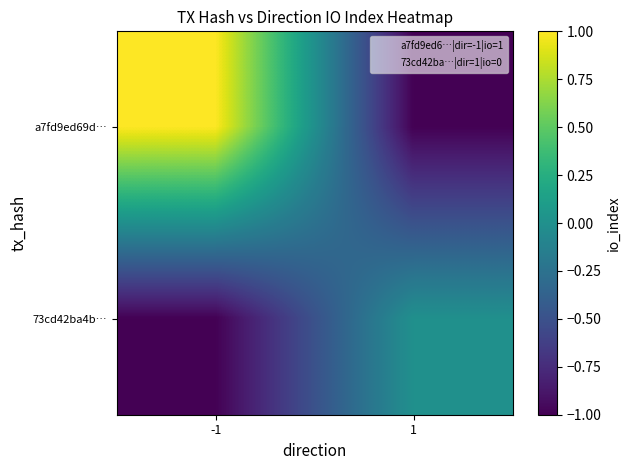

Reading left to right, transcribe all the data shown in this chart.

a7fd9ed69d…: -1=1	1=-1
73cd42ba4b…: -1=-1	1=0